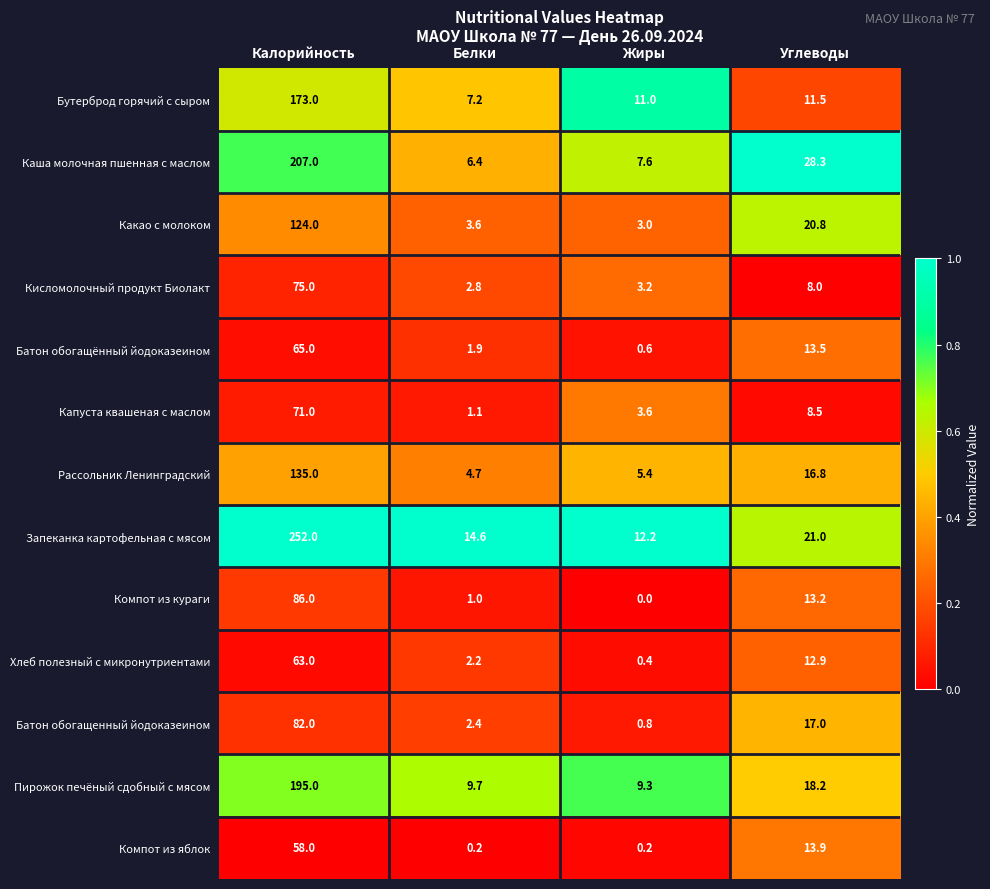

Is it true that Бутерброд горячий с сыром equals 310.5 at Калорийность?

False